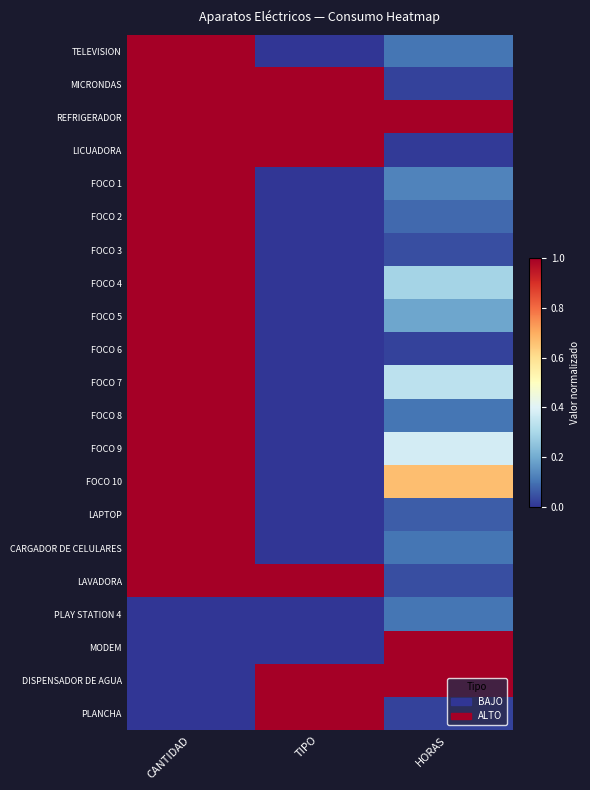

Reading right to left, what are all the values shown in this chart?

TELEVISION: HORAS=0.1	TIPO=0.0	CANTIDAD=1.0
MICRONDAS: HORAS=0.0	TIPO=1.0	CANTIDAD=1.0
REFRIGERADOR: HORAS=1.0	TIPO=1.0	CANTIDAD=1.0
LICUADORA: HORAS=0.0	TIPO=1.0	CANTIDAD=1.0
FOCO 1: HORAS=0.1	TIPO=0.0	CANTIDAD=1.0
FOCO 2: HORAS=0.1	TIPO=0.0	CANTIDAD=1.0
FOCO 3: HORAS=0.0	TIPO=0.0	CANTIDAD=1.0
FOCO 4: HORAS=0.3	TIPO=0.0	CANTIDAD=1.0
FOCO 5: HORAS=0.2	TIPO=0.0	CANTIDAD=1.0
FOCO 6: HORAS=0.0	TIPO=0.0	CANTIDAD=1.0
FOCO 7: HORAS=0.3	TIPO=0.0	CANTIDAD=1.0
FOCO 8: HORAS=0.1	TIPO=0.0	CANTIDAD=1.0
FOCO 9: HORAS=0.4	TIPO=0.0	CANTIDAD=1.0
FOCO 10: HORAS=0.7	TIPO=0.0	CANTIDAD=1.0
LAPTOP: HORAS=0.1	TIPO=0.0	CANTIDAD=1.0
CARGADOR DE CELULARES: HORAS=0.1	TIPO=0.0	CANTIDAD=1.0
LAVADORA: HORAS=0.0	TIPO=1.0	CANTIDAD=1.0
PLAY STATION 4: HORAS=0.1	TIPO=0.0	CANTIDAD=0.0
MODEM: HORAS=1.0	TIPO=0.0	CANTIDAD=0.0
DISPENSADOR DE AGUA: HORAS=1.0	TIPO=1.0	CANTIDAD=0.0
PLANCHA: HORAS=0.0	TIPO=1.0	CANTIDAD=0.0